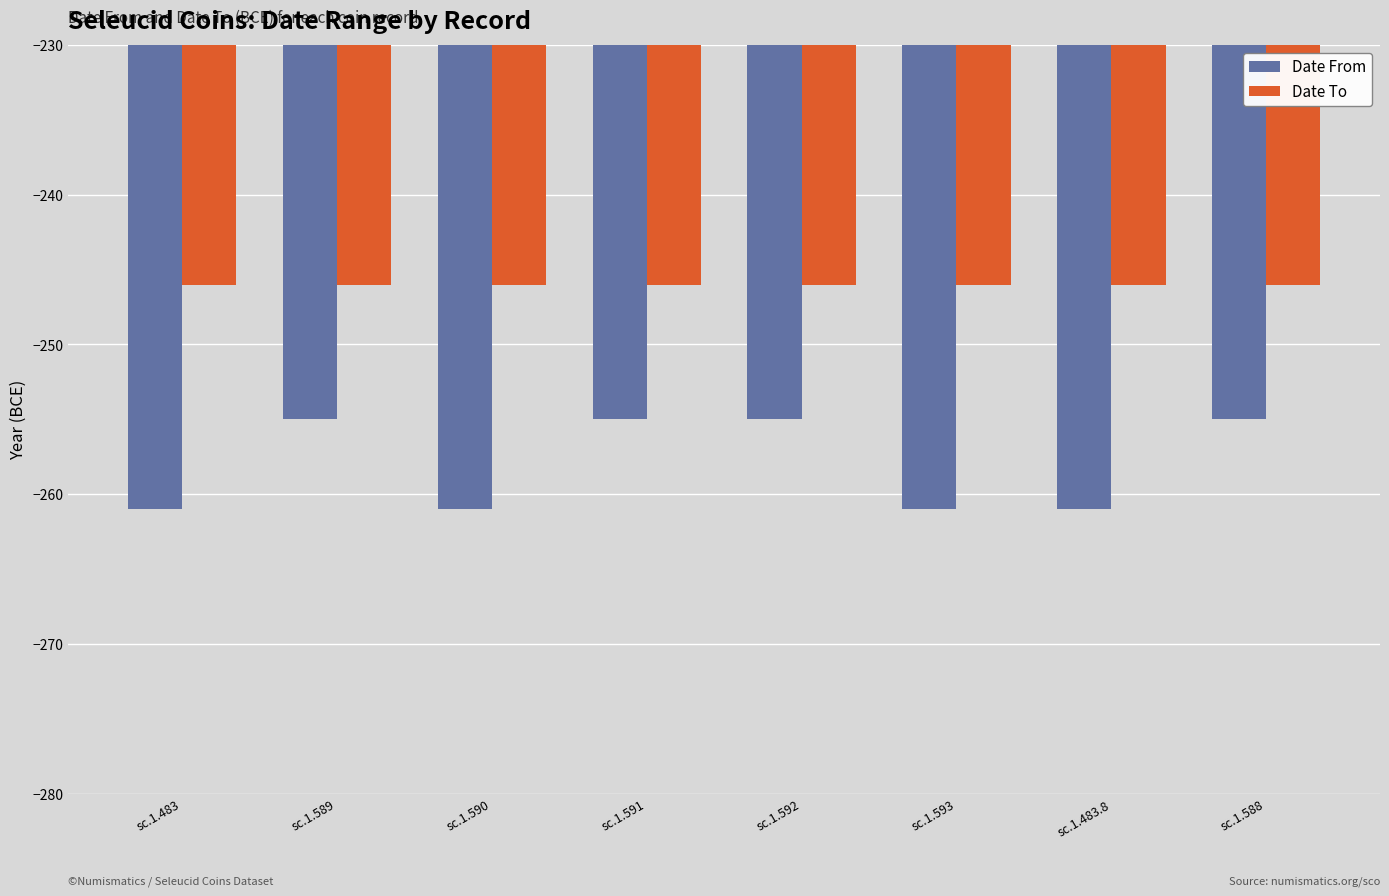

List the series in order of their overall mean, highest first.

Date To, Date From